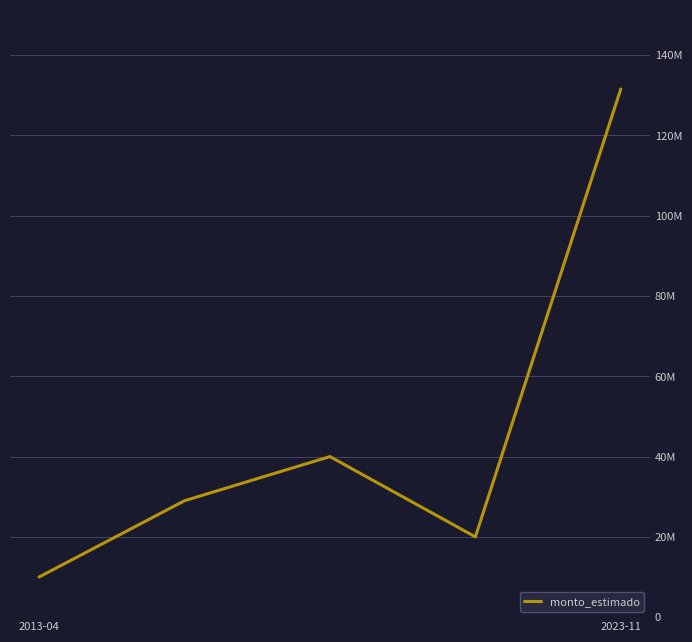

Does the chart have visible grid lines?

Yes